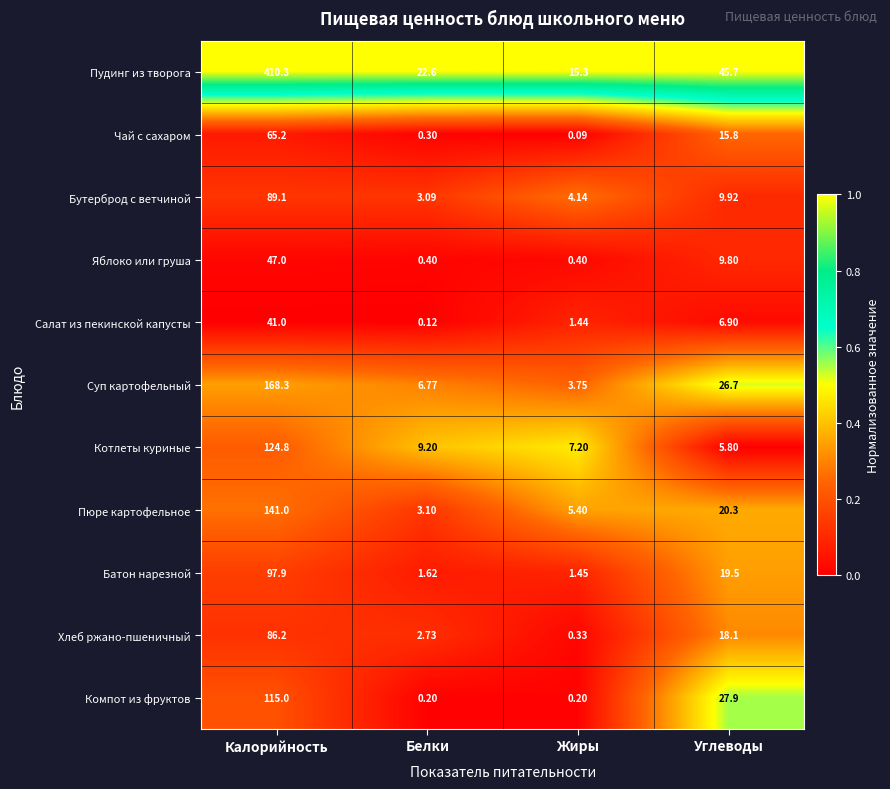

Between Белки and Жиры, which series saw the biggest shift?

Пудинг из творога